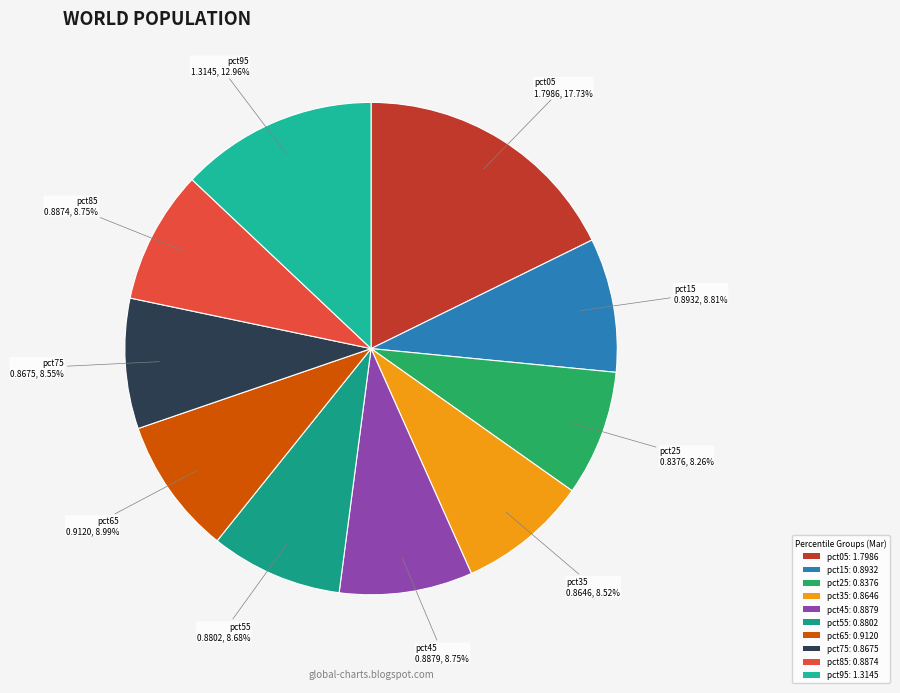

What is the largest slice in the pie chart?

pct05